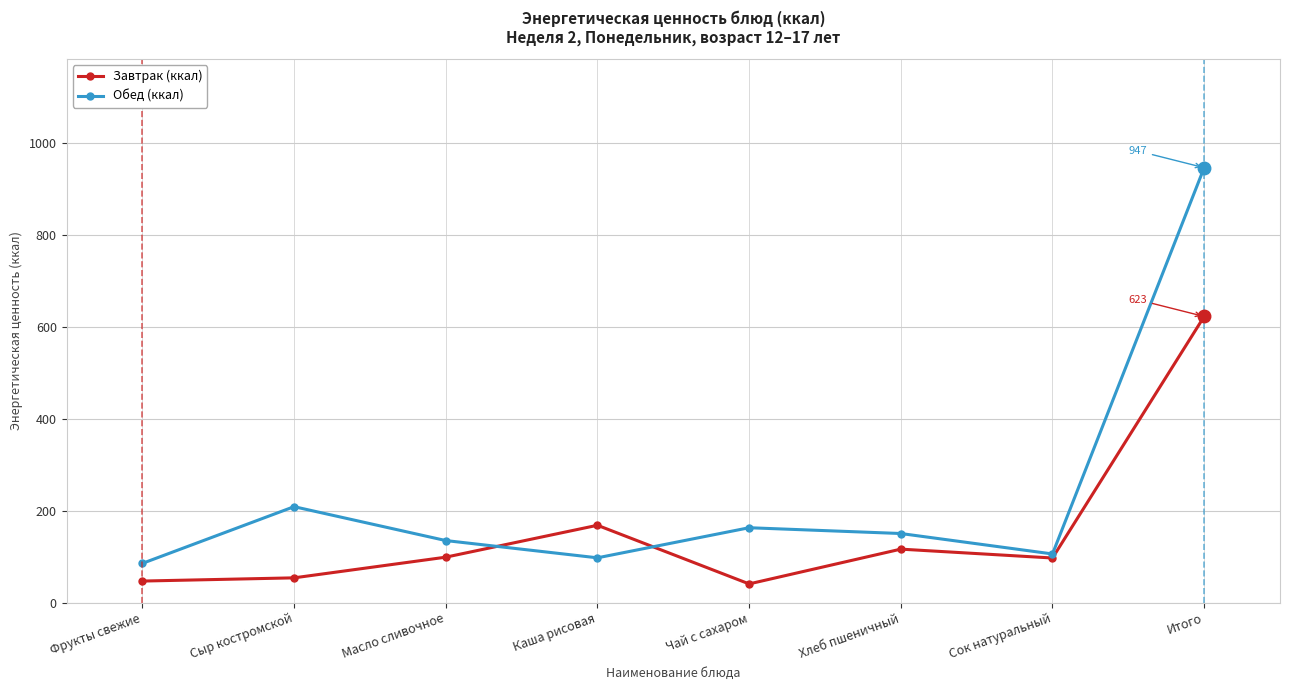

How many values in the Завтрак (ккал) series are below 99?

4